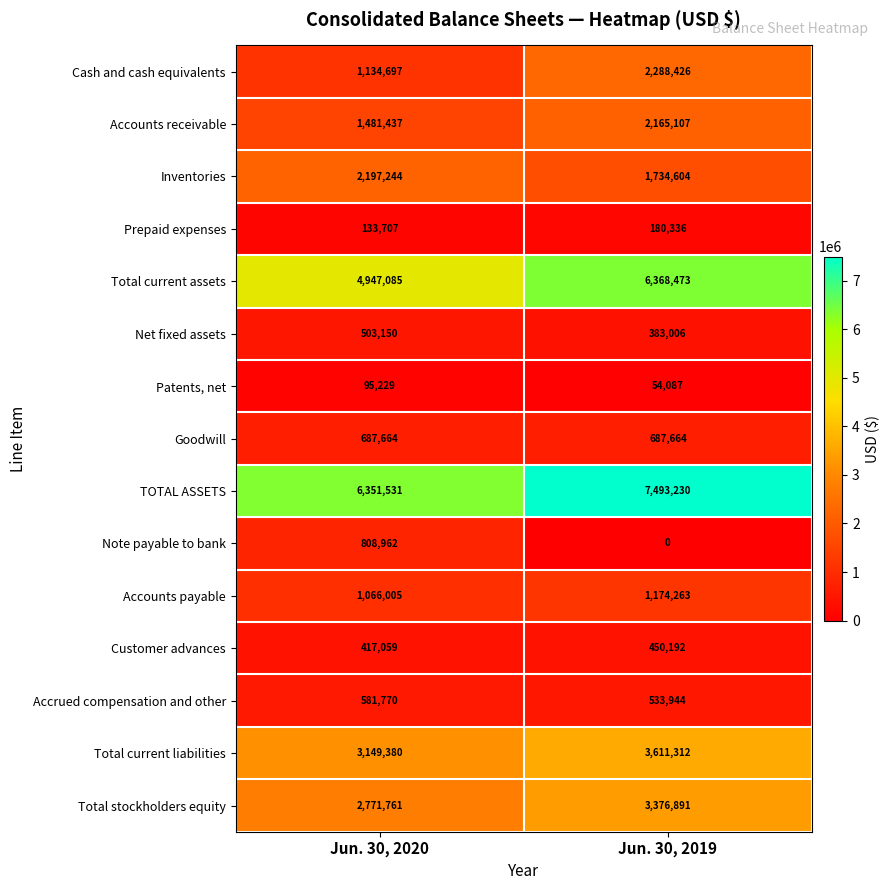

What is the maximum value shown in the chart?

7493230